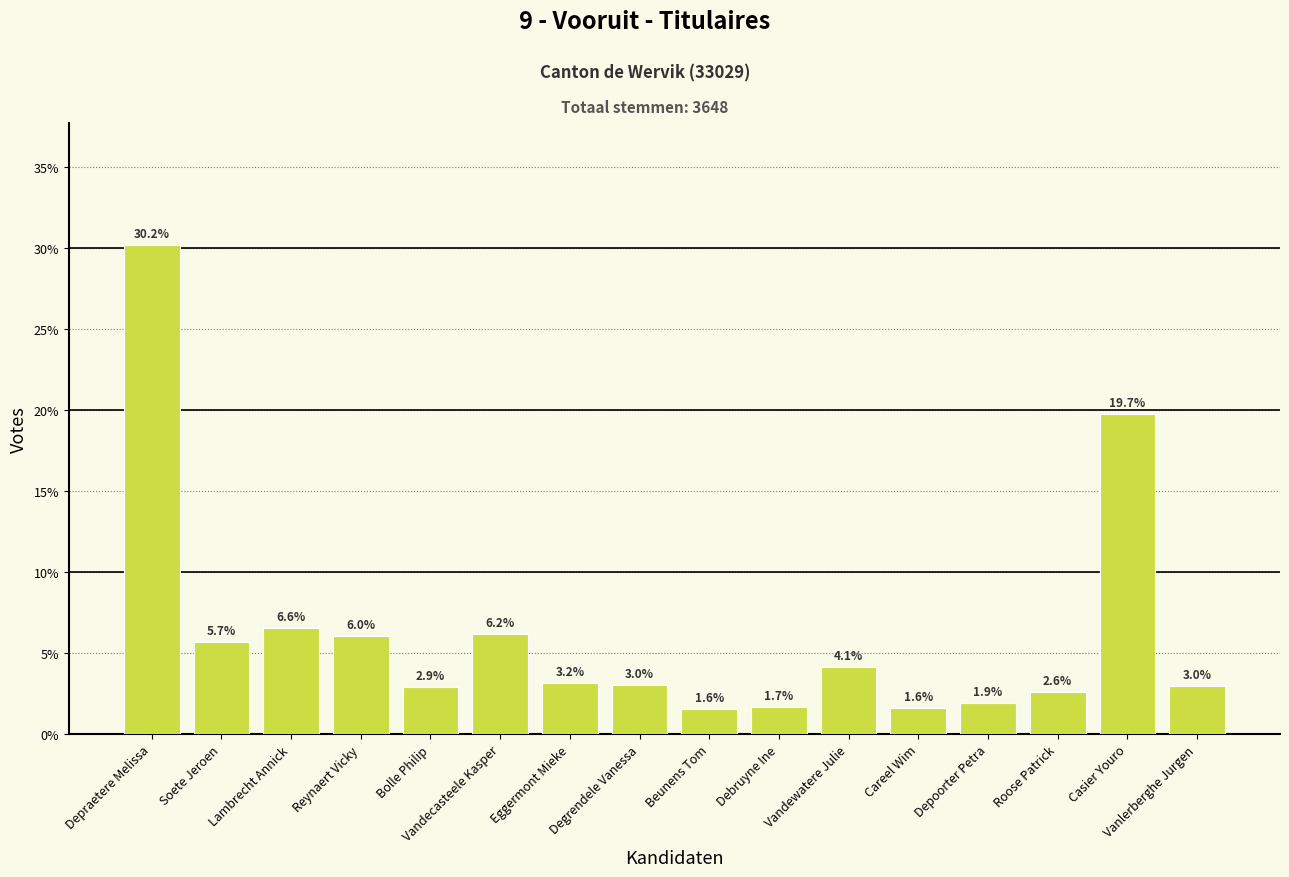

Where does the data first go above 3?

Depraetere Melissa